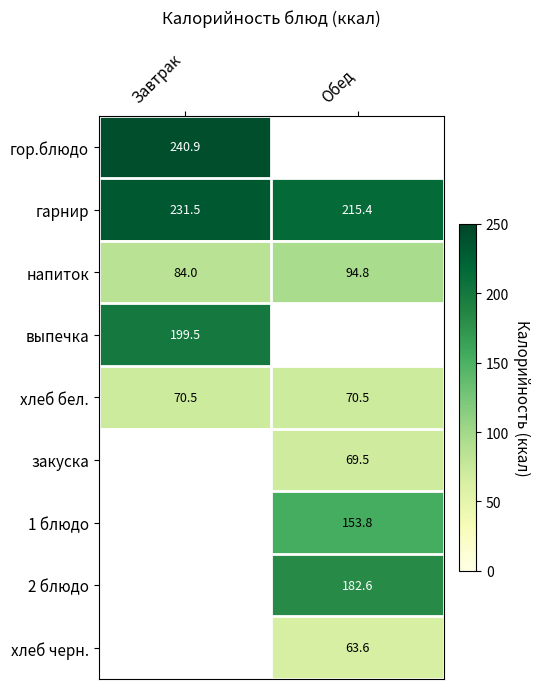

At which label is напиток closest to 89?

Завтрак